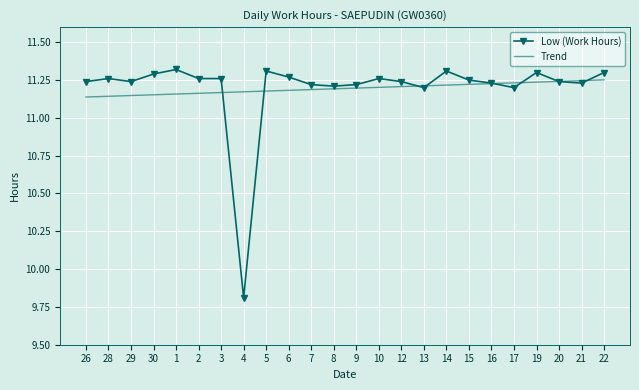

Count the Trend values in the range 11 to 12.

24